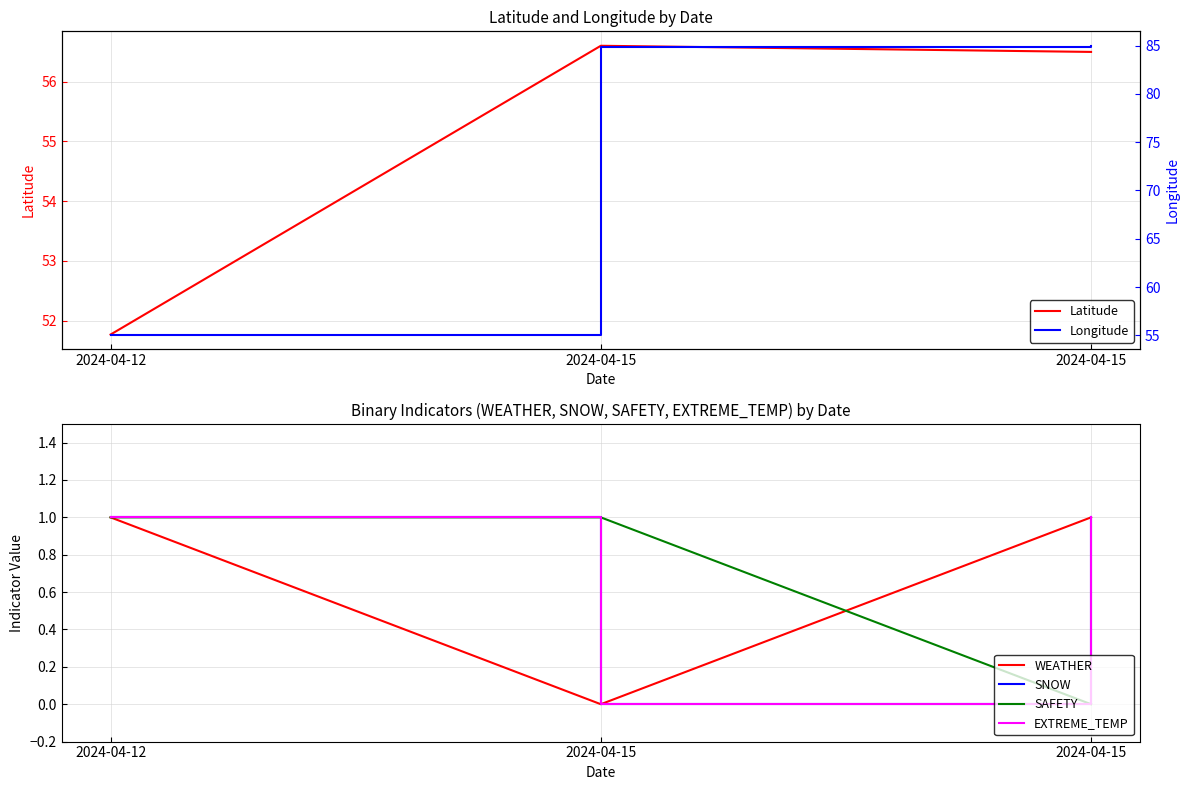

At how many categories does at least one series exceed 2?

3